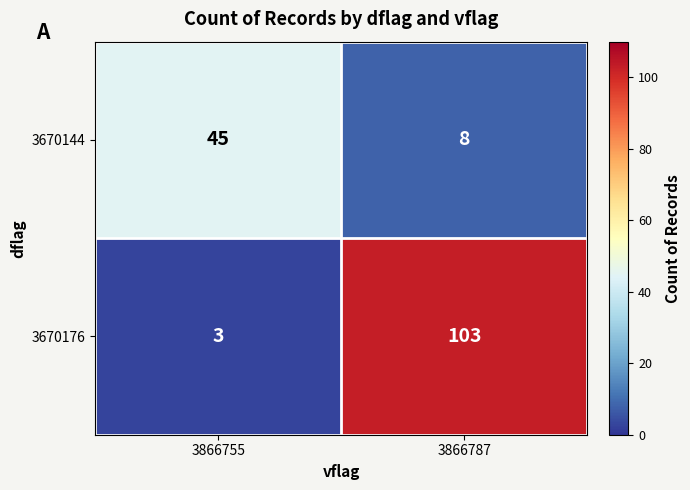

What is the difference between the 3670176 values at 3866755 and 3866787?

100